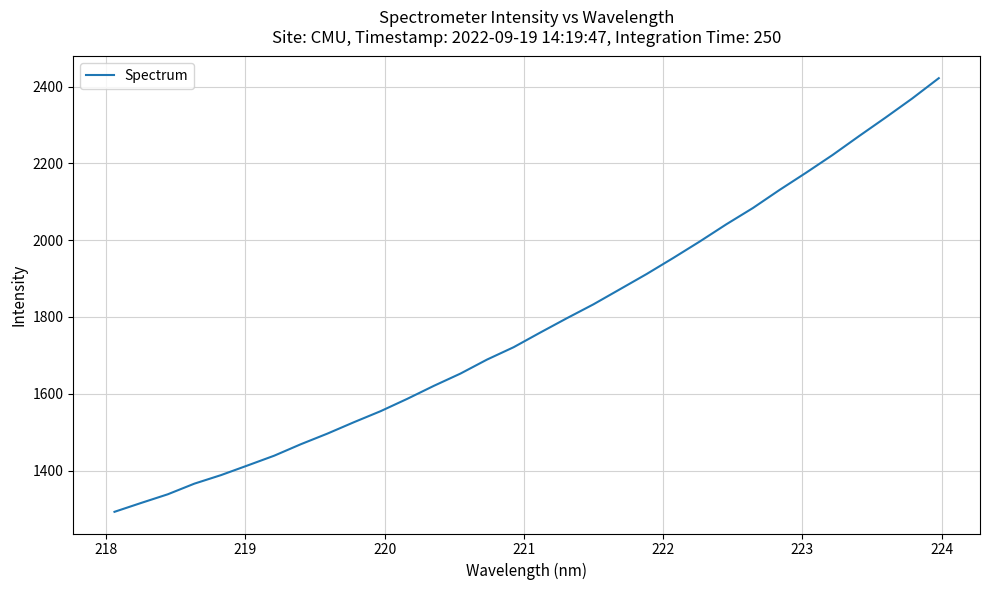

What is the sum of all values?

57026.2